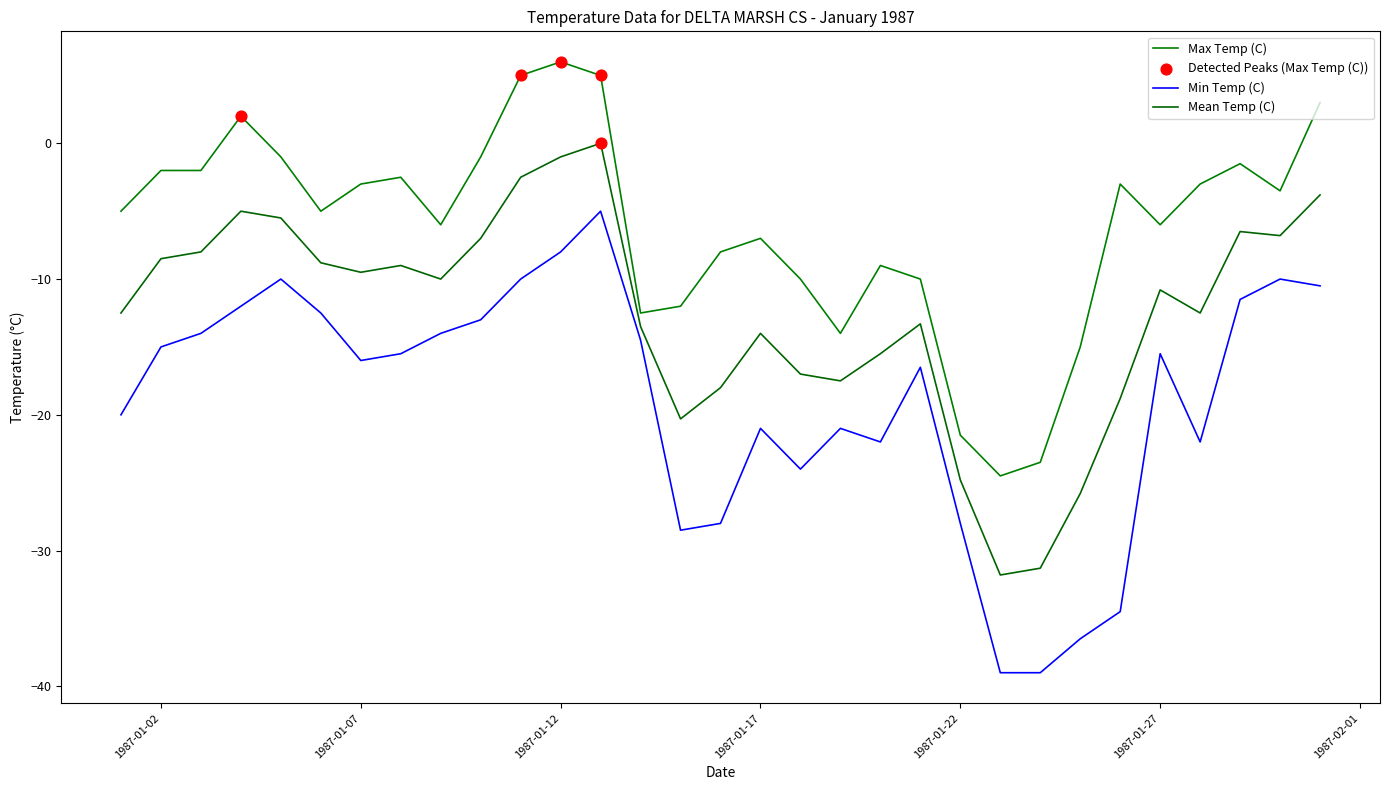

How many lines are shown in the chart?

3